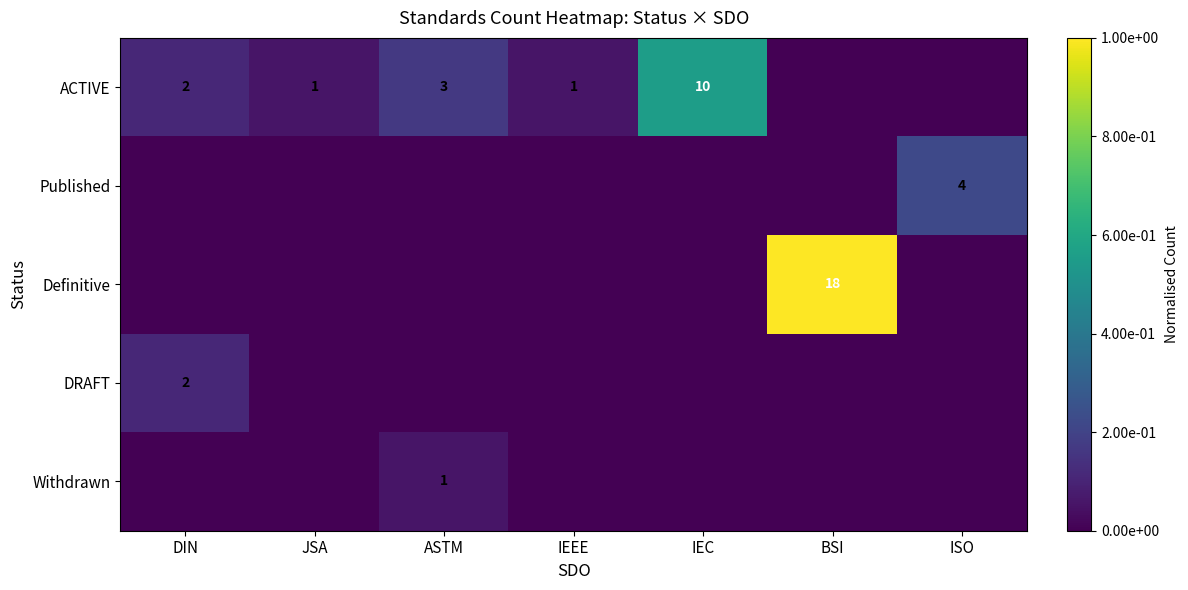

The value of ACTIVE at DIN is 3. True or false?

False